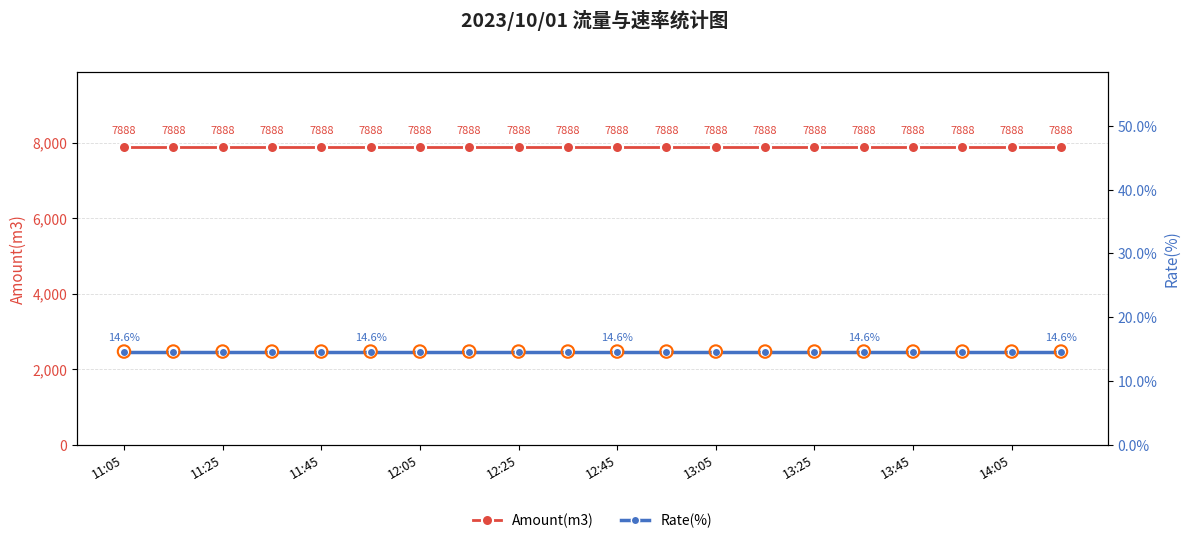

Which series reaches the maximum Y coordinate?

Amount(m3)